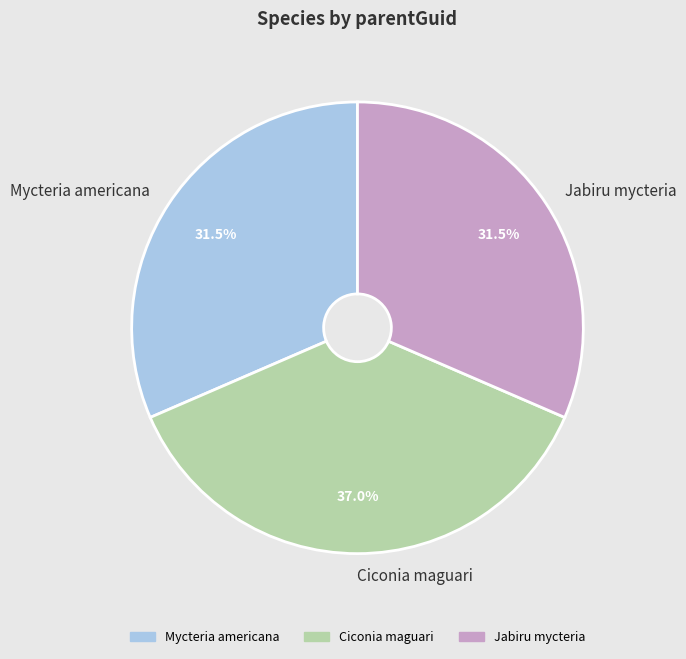

Which slice is the largest?

Ciconia maguari